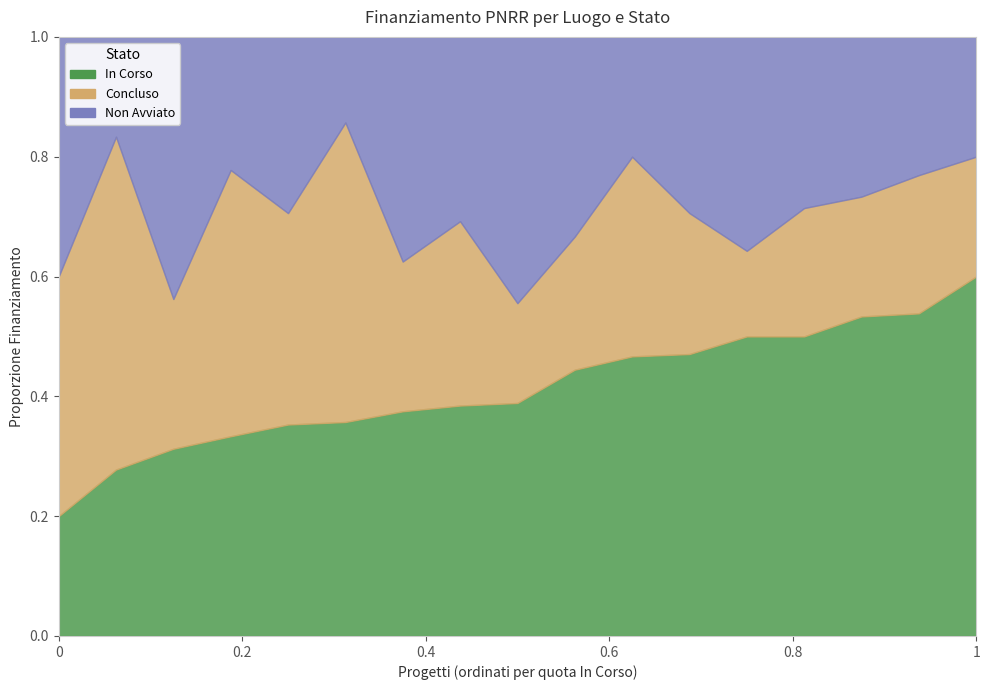

Is the value of Concluso at LIMBIATE greater than the value of In Corso at SARONNO?

No